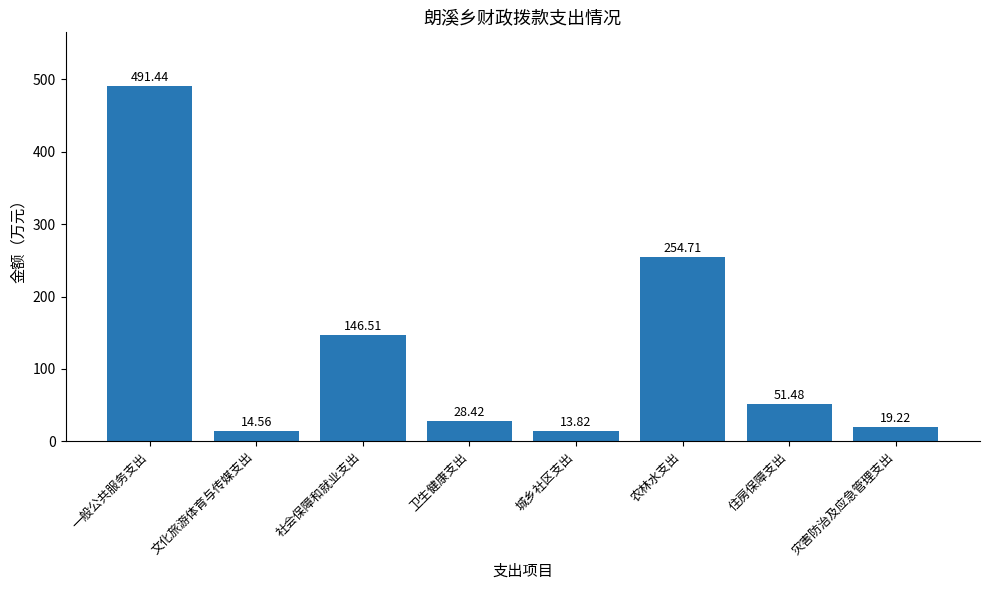

Are the bars grouped side by side (vs. stacked)?

No